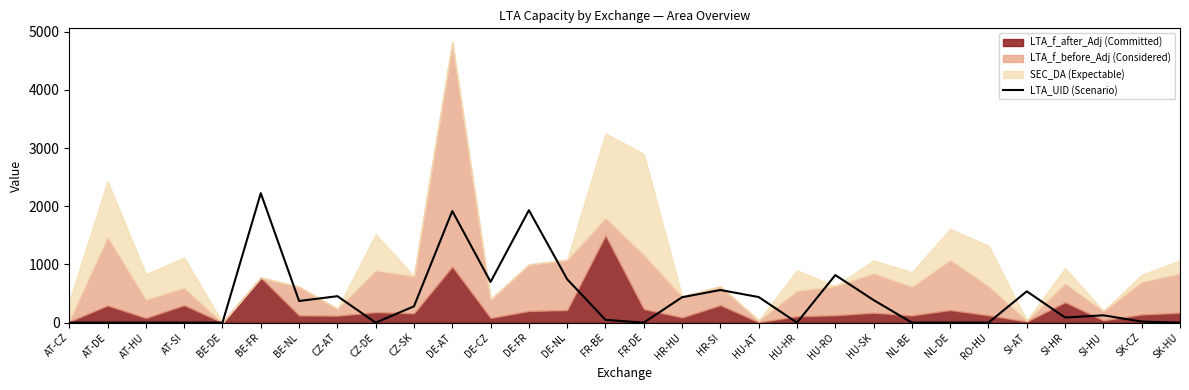

Reading right to left, extract all data points from this chart.

0	18	126	88	538	0	0	0	388	818	0	440	561	437	0	48	746	1933	700	1919	281	0	455	372	2226	0	0	0	0	0